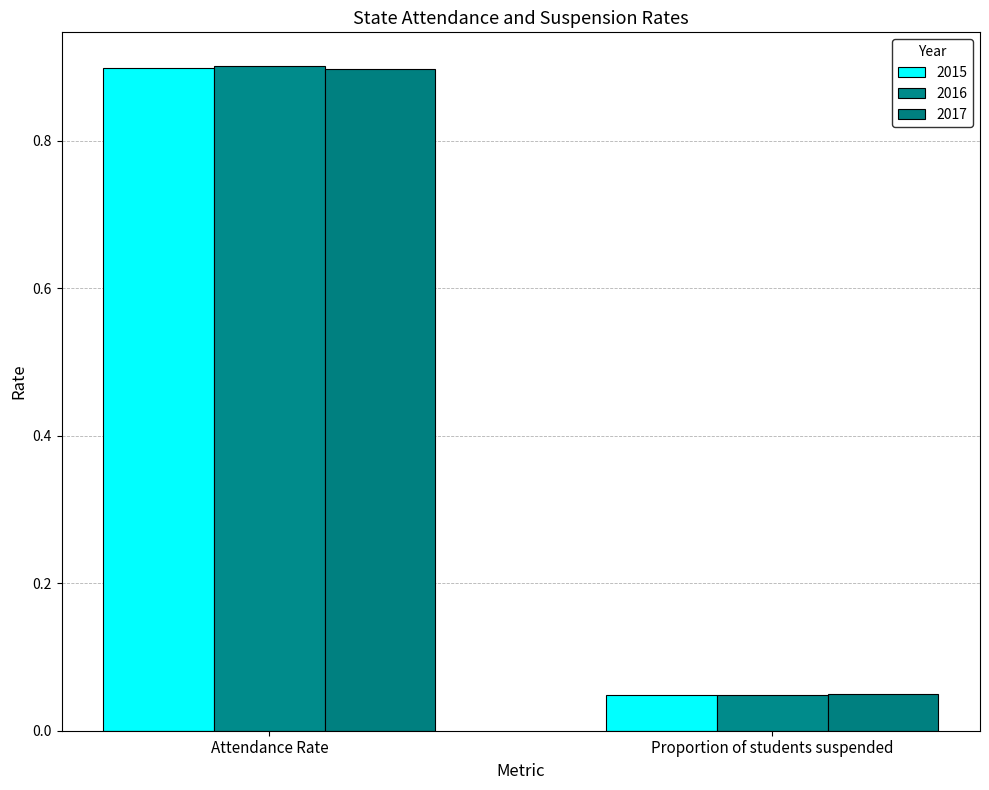

Is the value of 2016 at Attendance Rate greater than the value of 2017 at Proportion of students suspended?

Yes